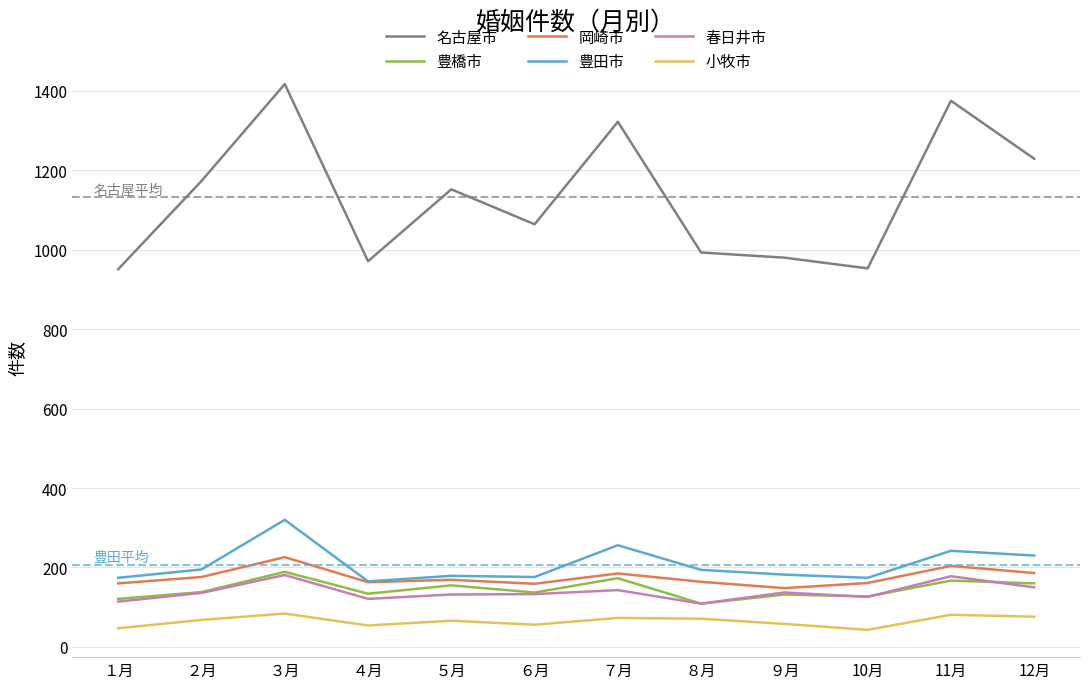

True or false: 名古屋市 and 岡崎市 intersect in this chart.

False